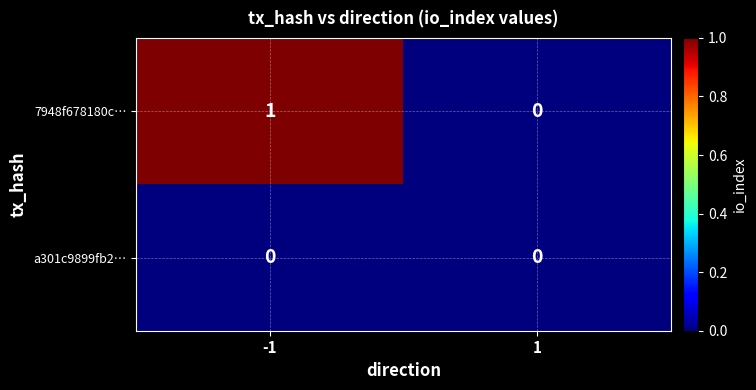

List the series in order of their overall mean, highest first.

7948f678180c…, a301c9899fb2…